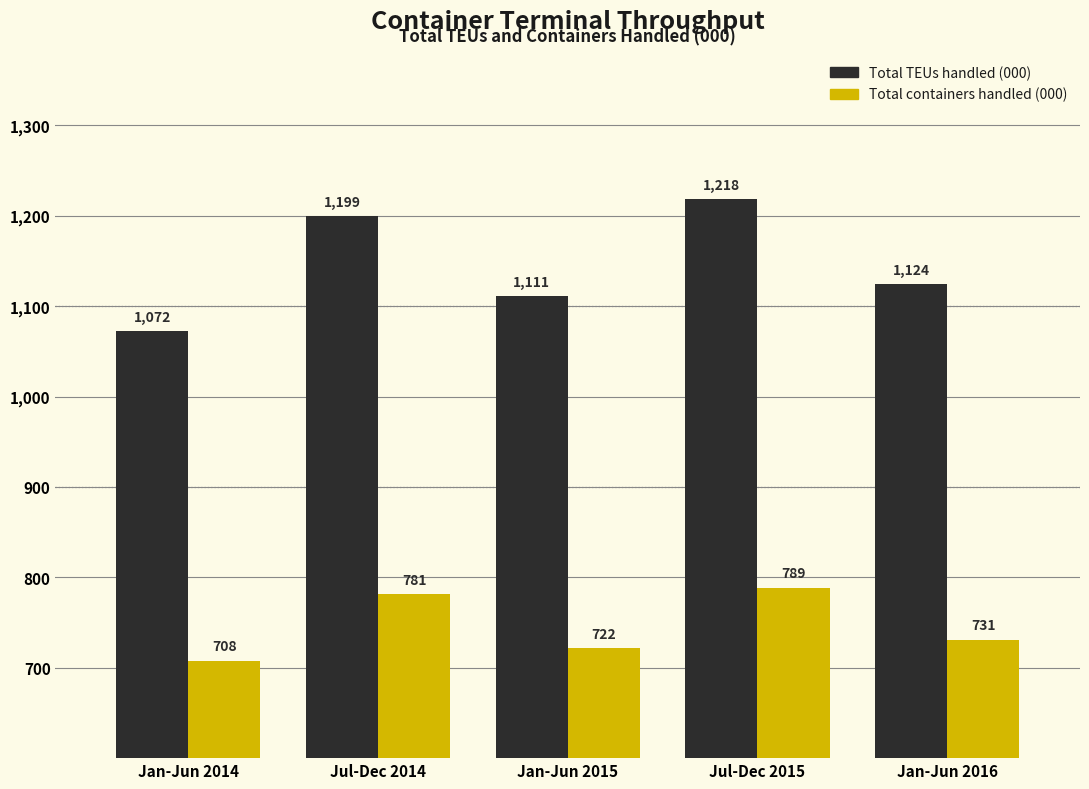

Rank the series at Jan-Jun 2014 from highest to lowest value.

Total TEUs handled (000), Total containers handled (000)